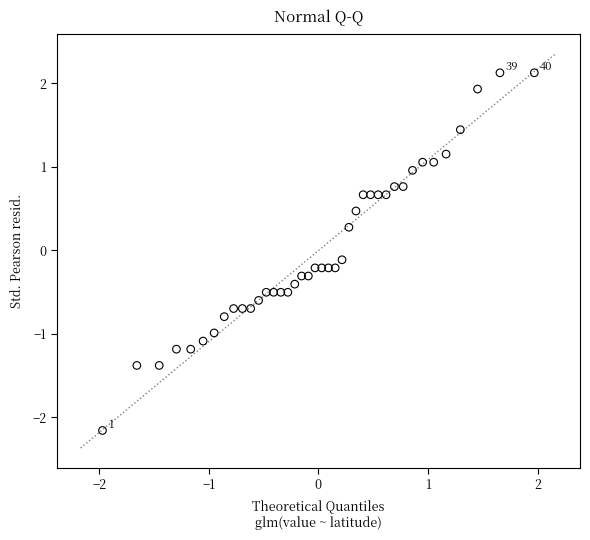

What is the range of X values (max minus min)?

3.9